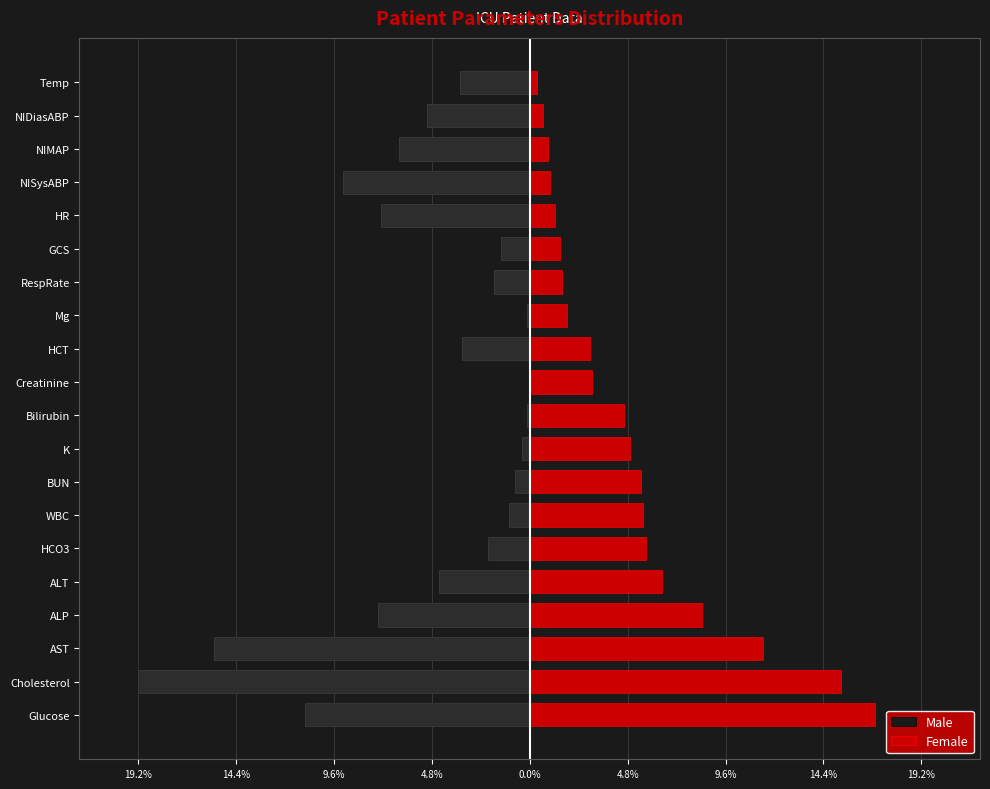

Which series has the largest total across all categories?

Female